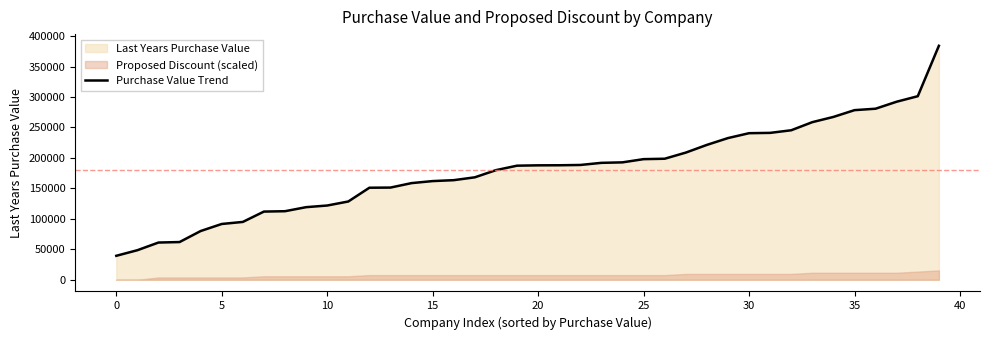

Read the value at 25, to the nearest 100.

198000